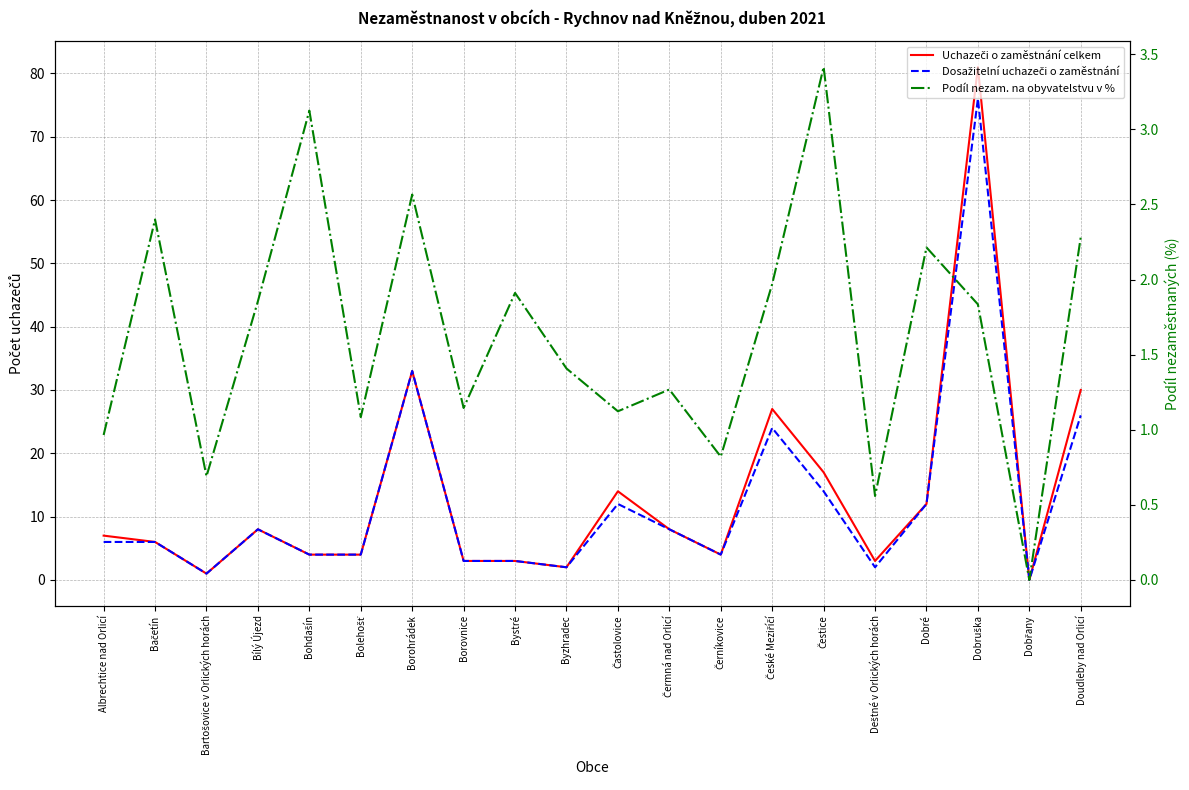

How many values in the Uchazeči o zaměstnání celkem series exceed 7?

9